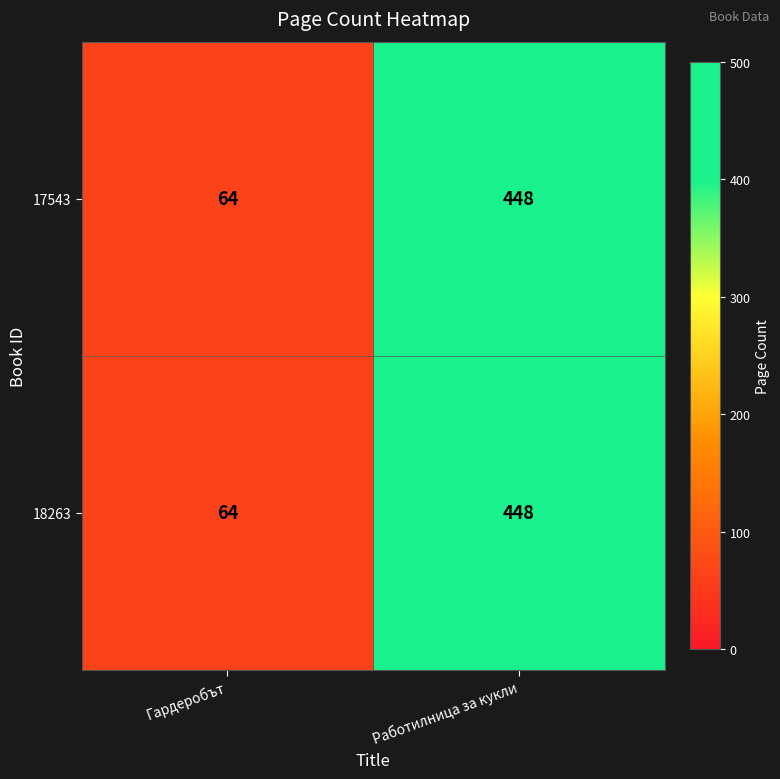

At which category does the chart reach its peak across all series?

Работилница за кукли